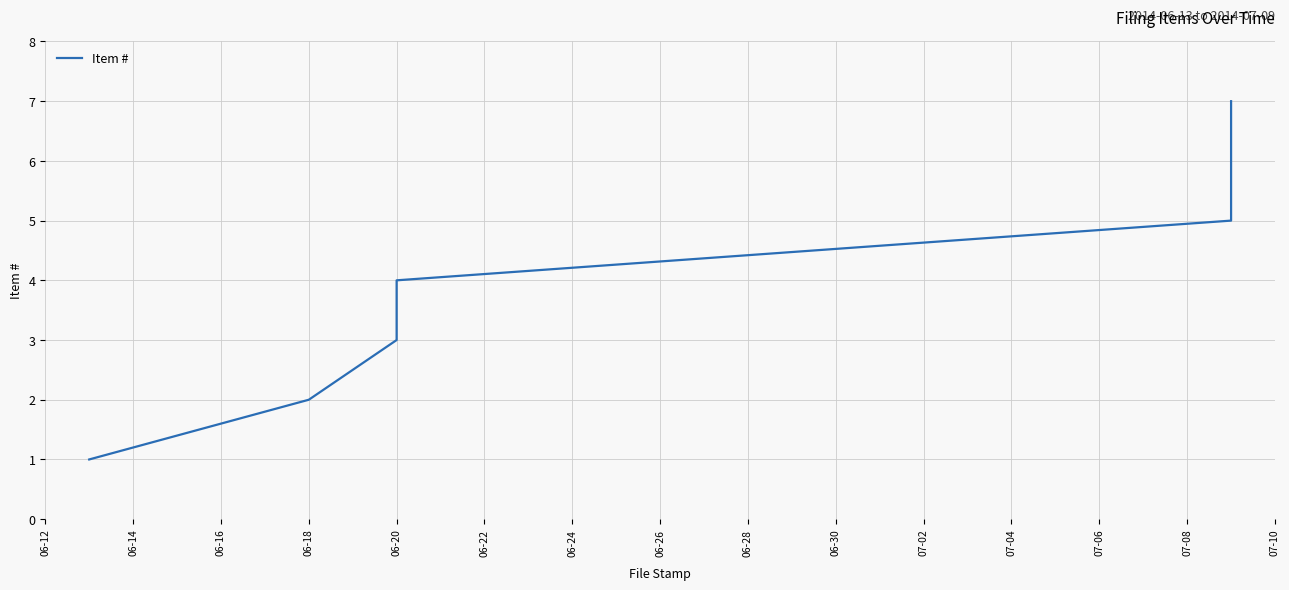

Count the number of categories in the chart.

7